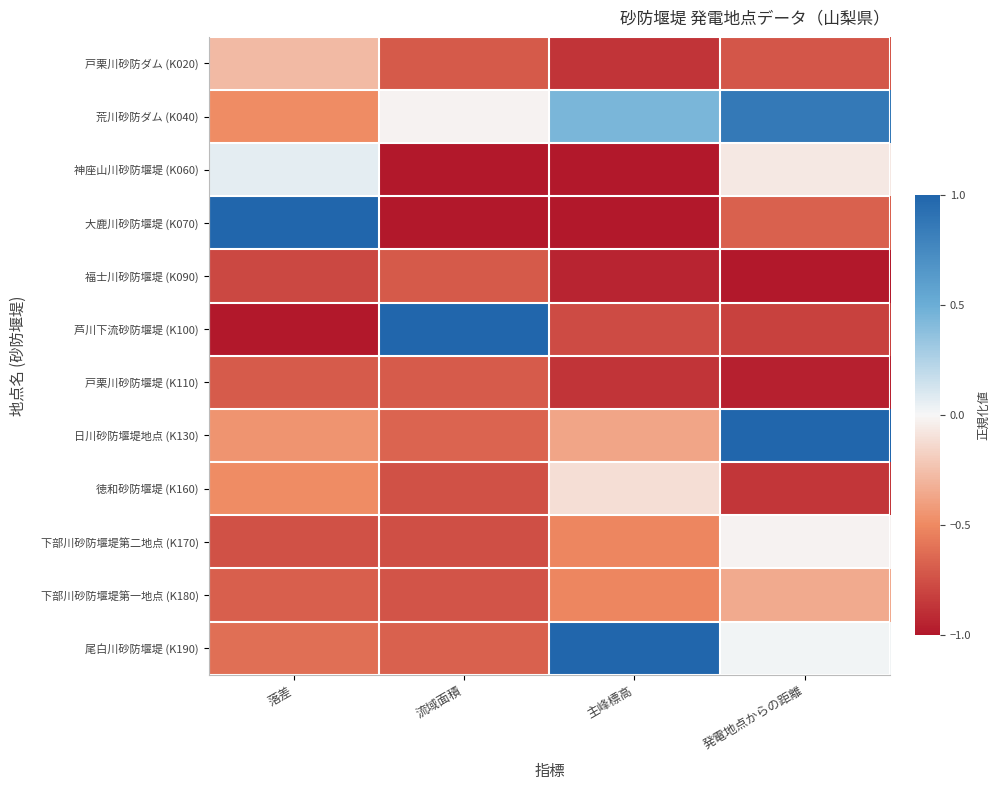

Which has a higher value, 主峰標高 or 流域面積?

流域面積